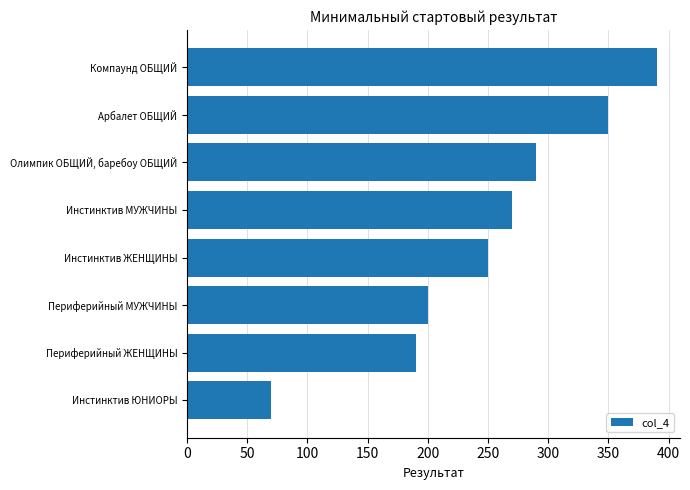

Reading bottom to top, what are all the values shown in this chart?

Инстинктив ЮНИОРЫ=70	Периферийный ЖЕНЩИНЫ=190	Периферийный МУЖЧИНЫ=200	Инстинктив ЖЕНЩИНЫ=250	Инстинктив МУЖЧИНЫ=270	Олимпик ОБЩИЙ, баребоу ОБЩИЙ=290	Арбалет ОБЩИЙ=350	Компаунд ОБЩИЙ=390